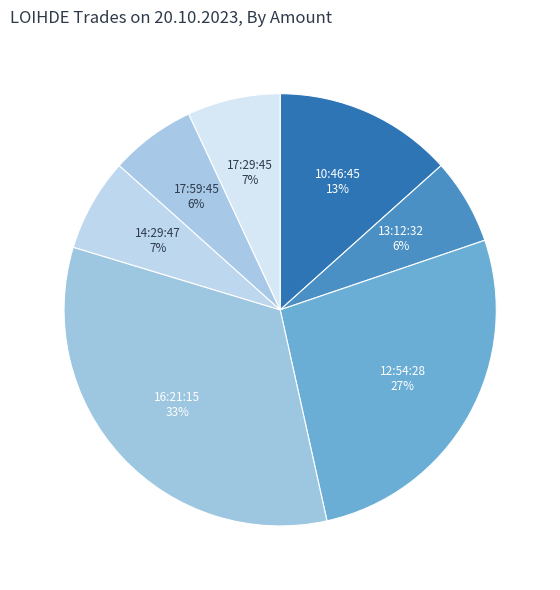

How many slices are in this pie chart?

7